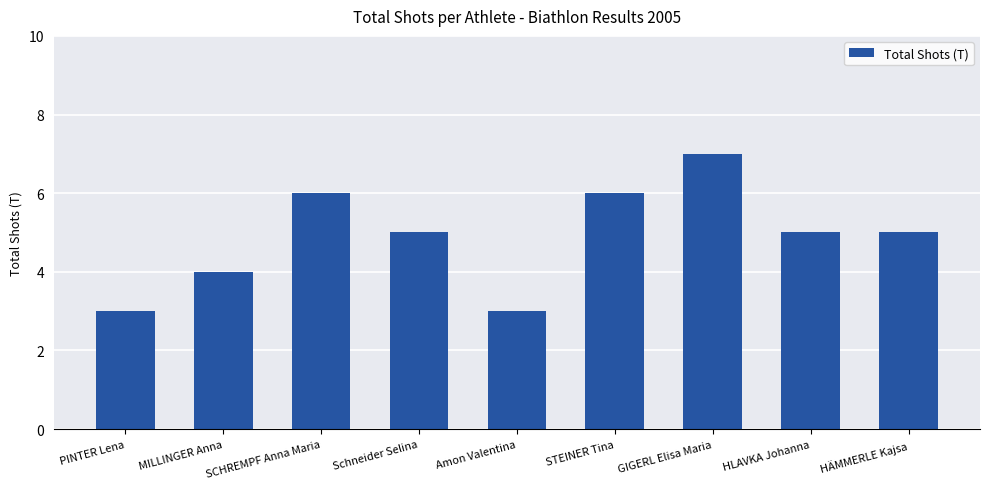

What is the average value?

5